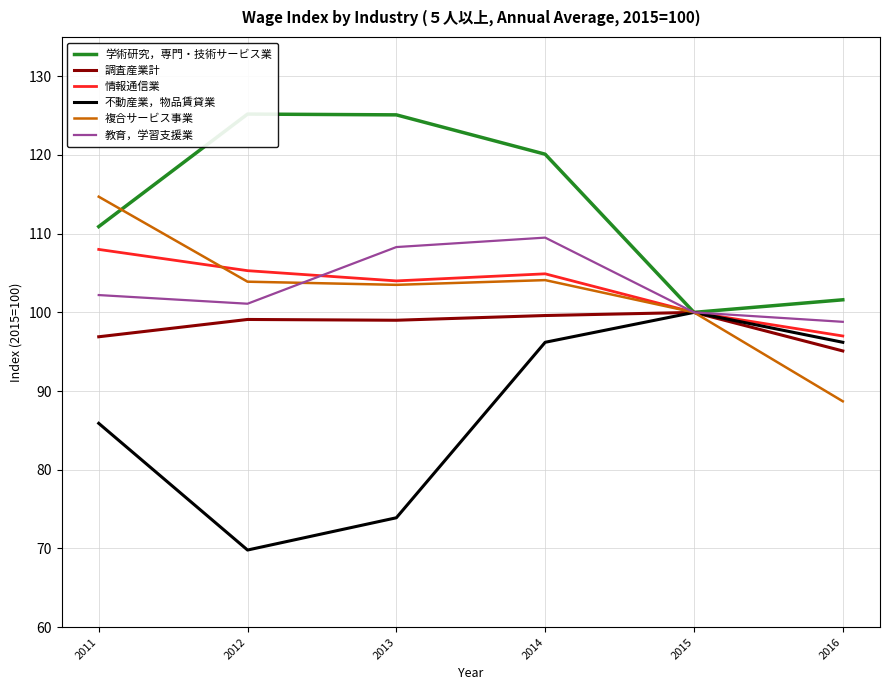

True or false: 情報通信業 has a value of 140.9 at 2011.

False